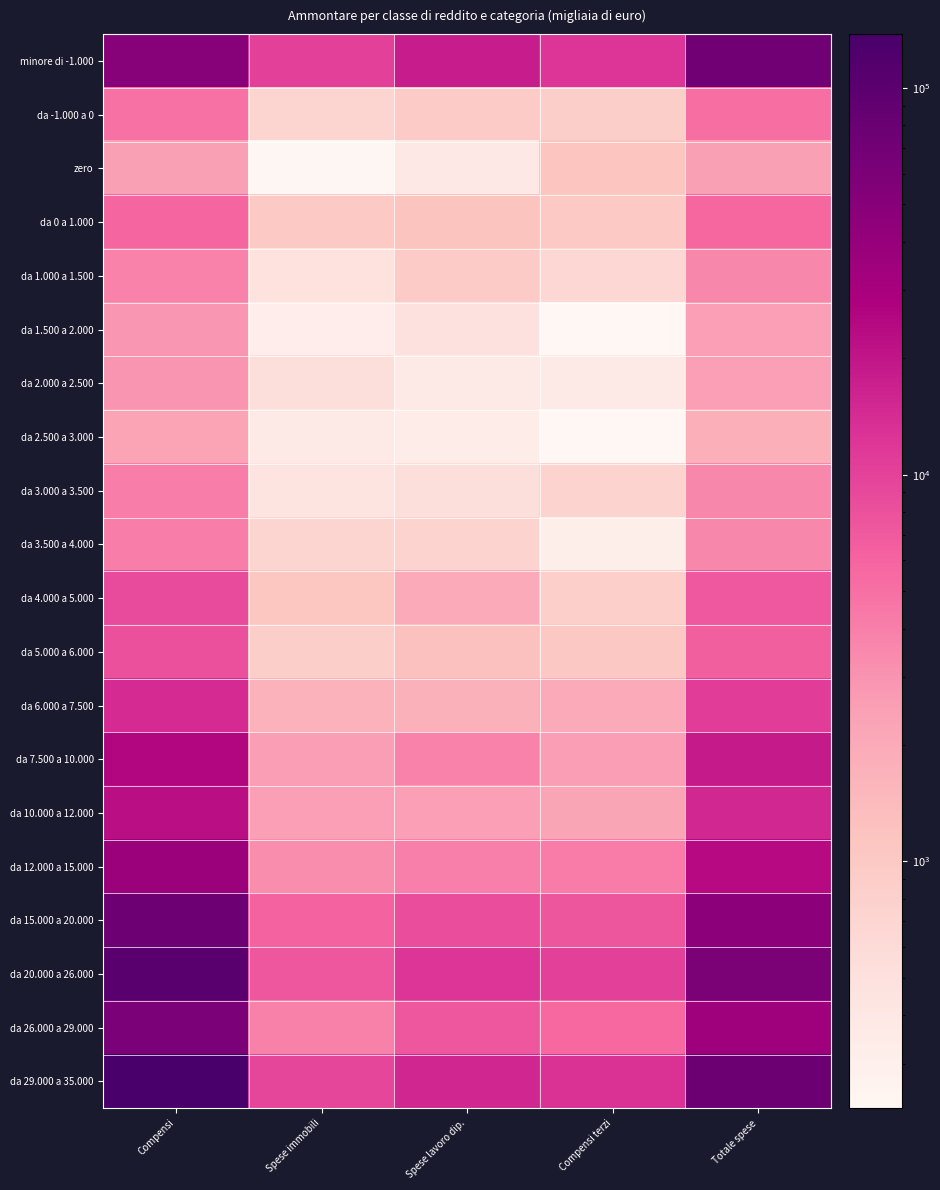

Rank the series by their maximum value, from lowest to highest.

da 2.500 a 3.000, zero, da 1.500 a 2.000, da 2.000 a 2.500, da 1.000 a 1.500, da 3.500 a 4.000, da 3.000 a 3.500, da -1.000 a 0, da 0 a 1.000, da 5.000 a 6.000, da 4.000 a 5.000, da 6.000 a 7.500, da 10.000 a 12.000, da 7.500 a 10.000, da 12.000 a 15.000, da 26.000 a 29.000, minore di -1.000, da 15.000 a 20.000, da 20.000 a 26.000, da 29.000 a 35.000